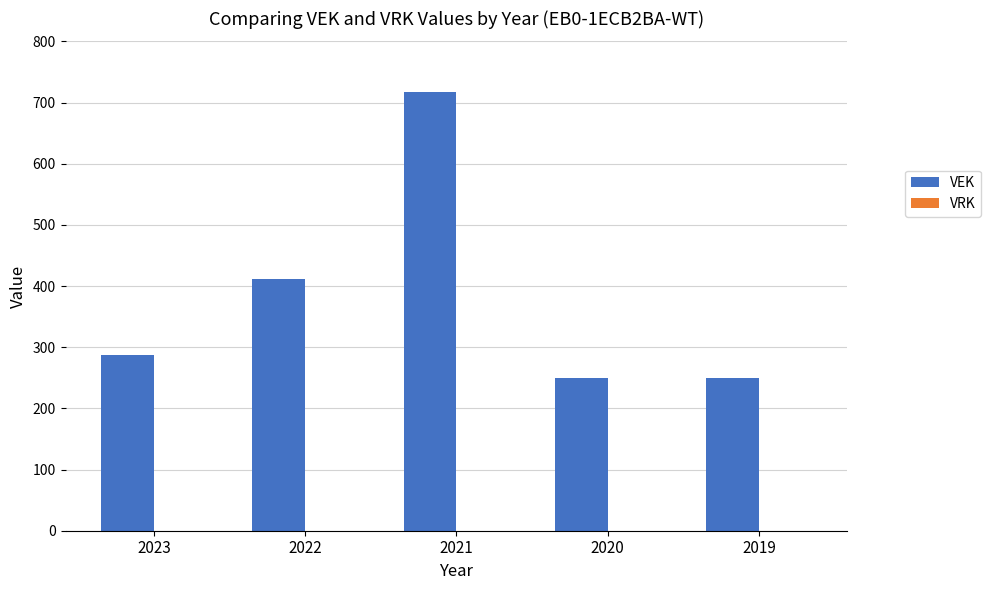

Reading left to right, transcribe all the data shown in this chart.

288	412	718	250	250